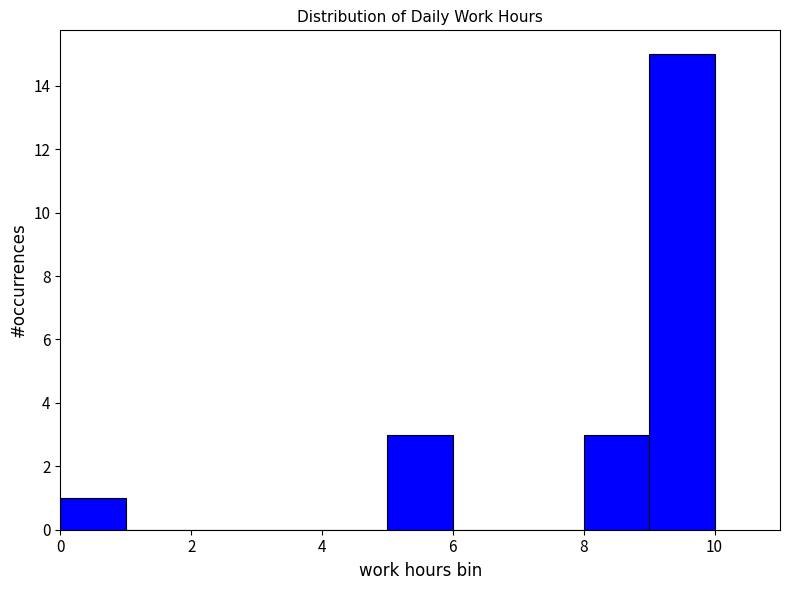

How tall is the bar that spans 8 to 9 on the x-axis? The values are not printed on the chart, so give them approximately, as read against the axis.

3